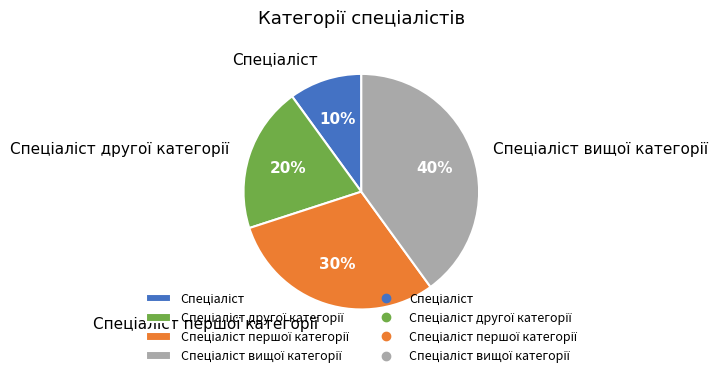

Does any single category account for the majority?

No